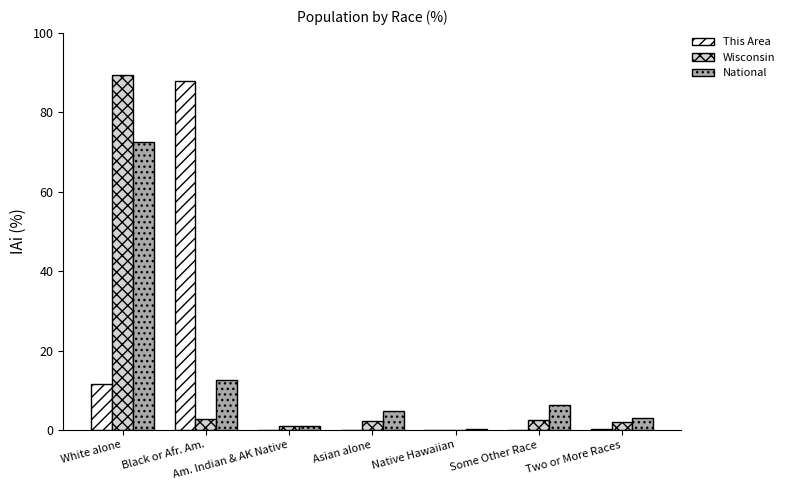

Is the value of Wisconsin at White alone greater than the value of This Area at Am. Indian & AK Native?

Yes